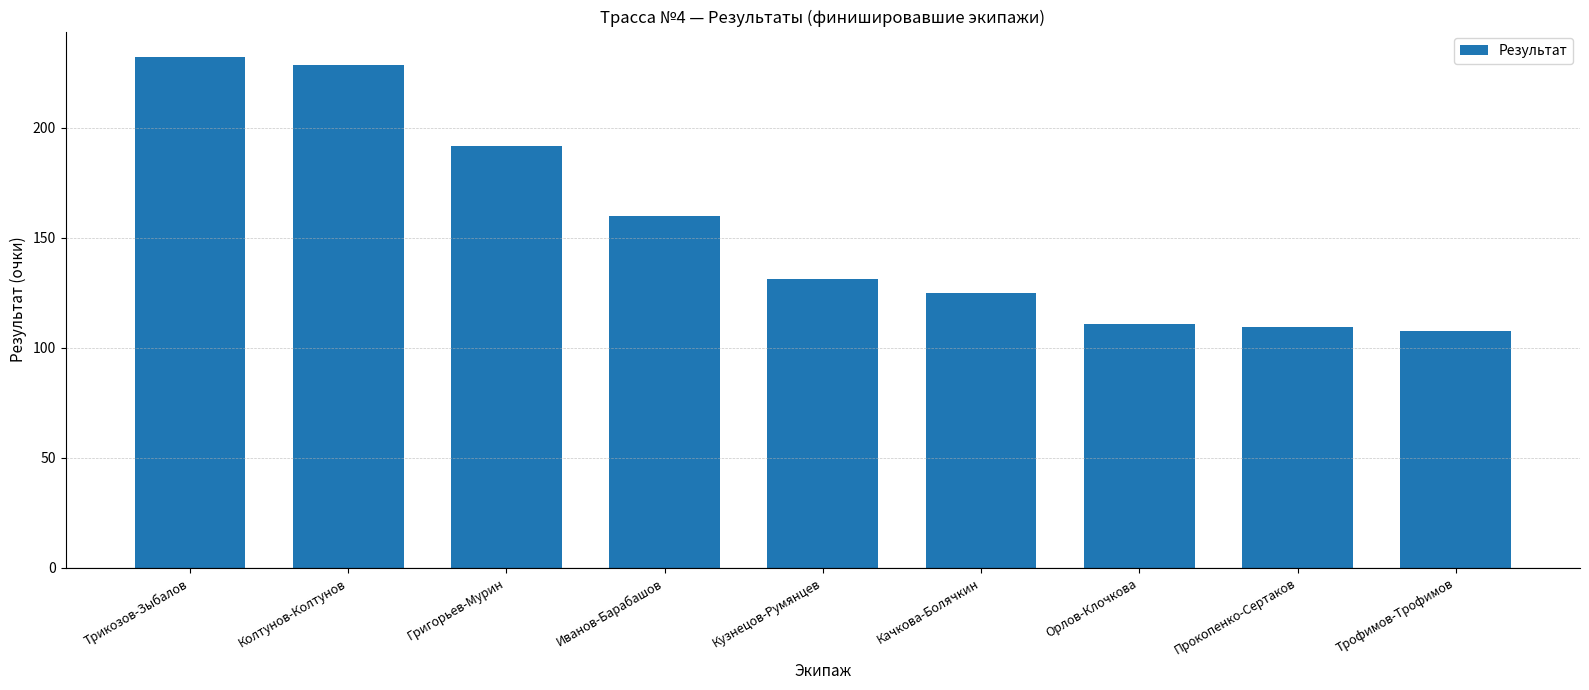

The chart shows a value of 109.4 at Прокопенко-Сертаков. True or false?

True